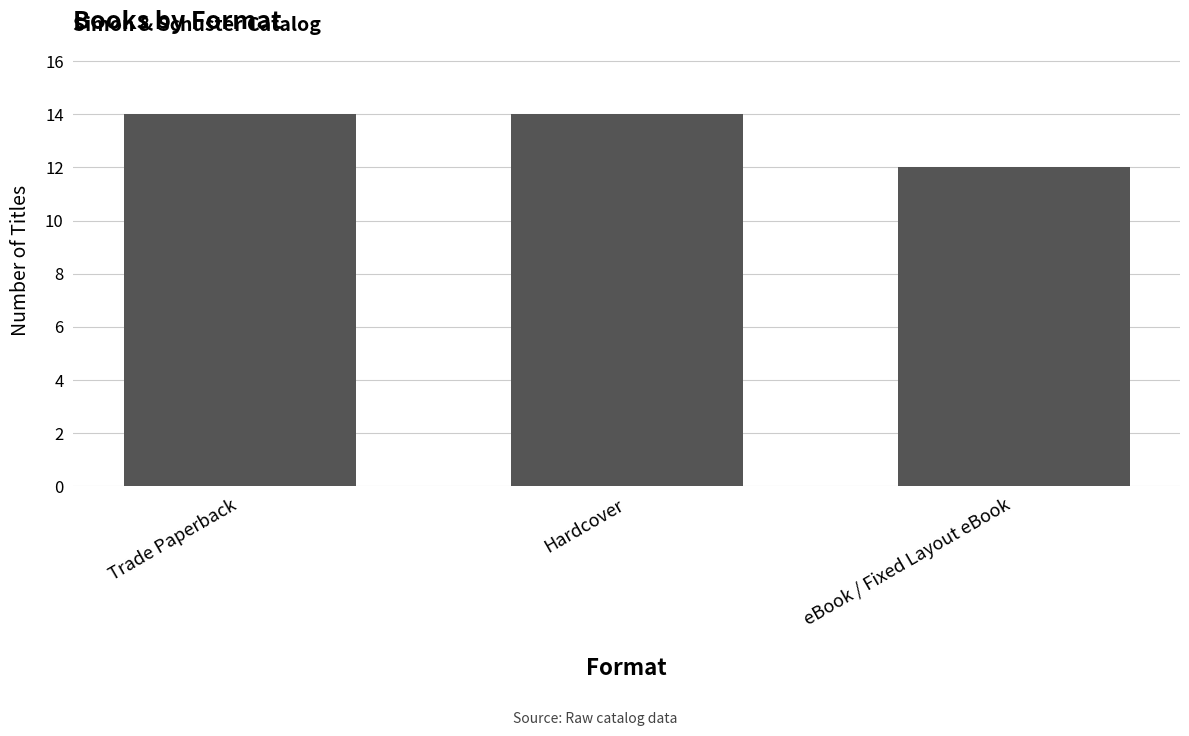

Is it true that the value at eBook / Fixed Layout eBook is 6?

False